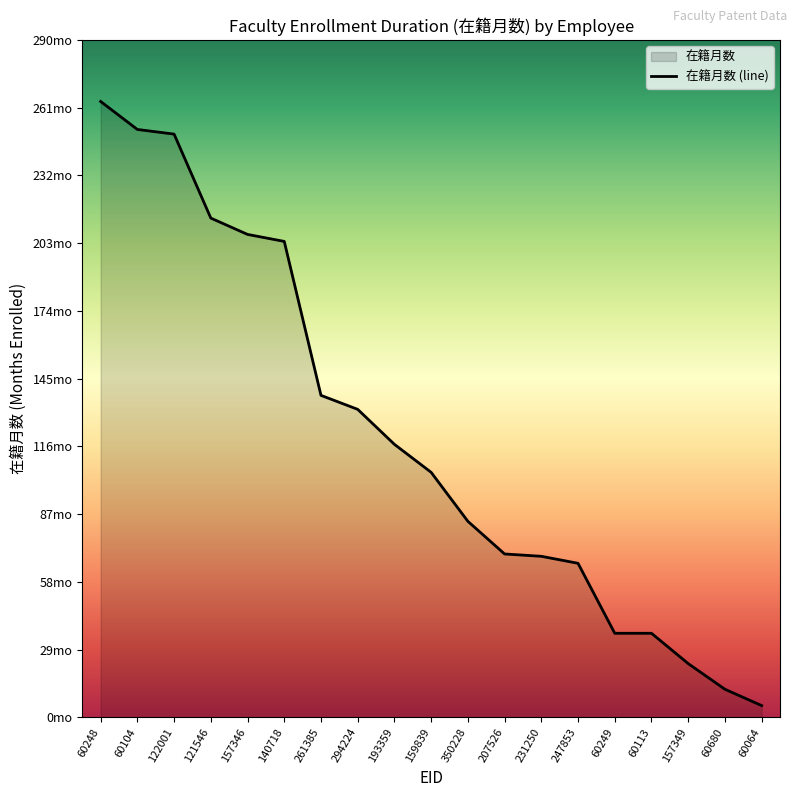

Reading left to right, list all the values displayed in this chart.

264	252	250	214	207	204	138	132	117	105	84	70	69	66	36	36	23	12	5